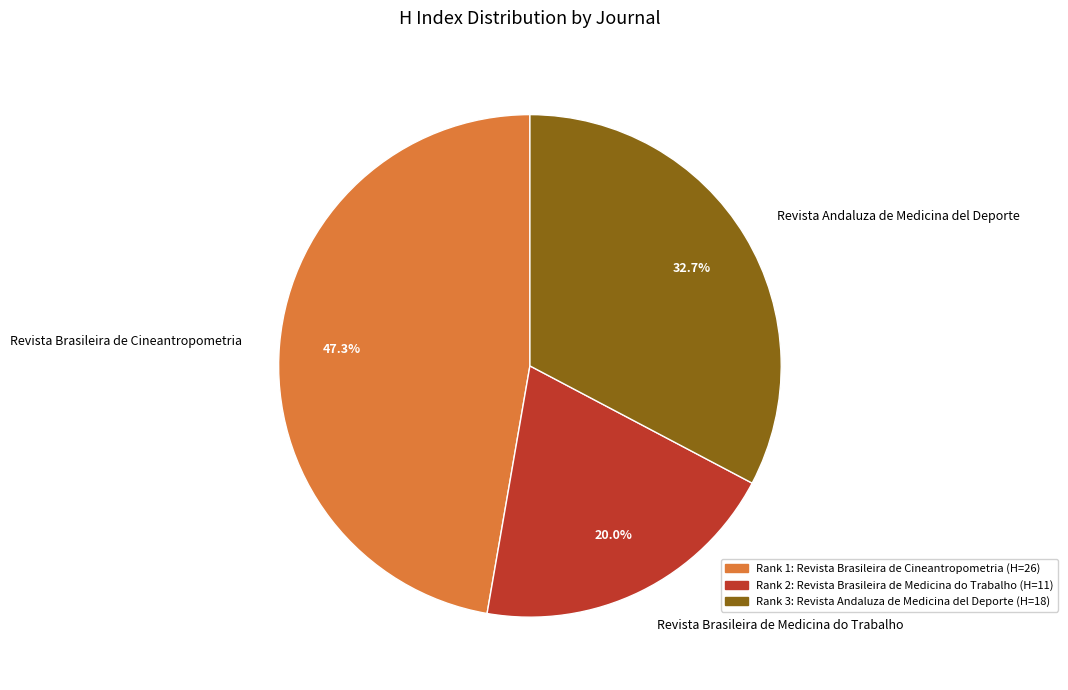

The Revista Brasileira de Cineantropometria slice represents 47% of the pie. True or false?

True